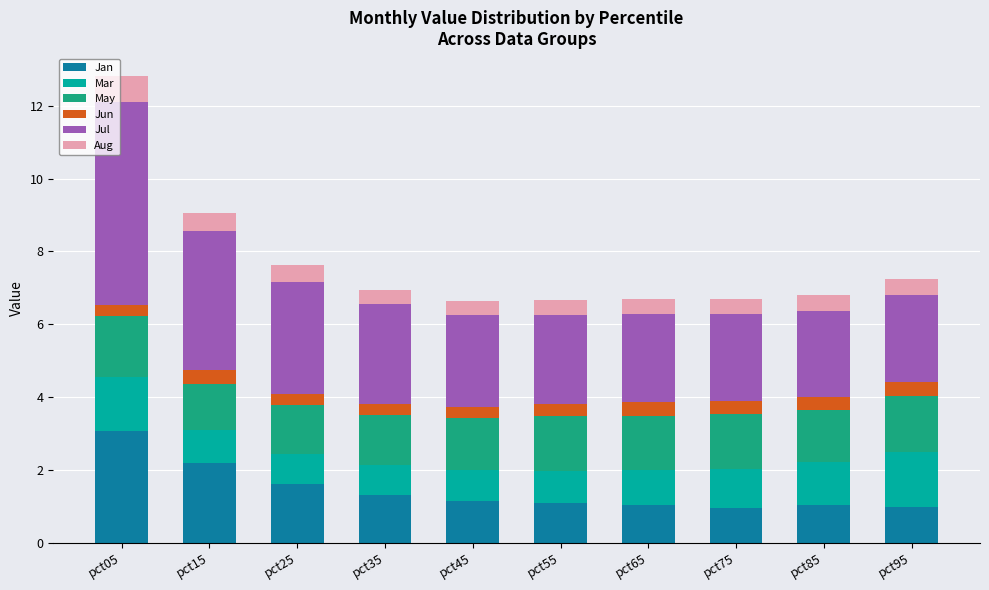

Read the Jan value at pct95.

1.0